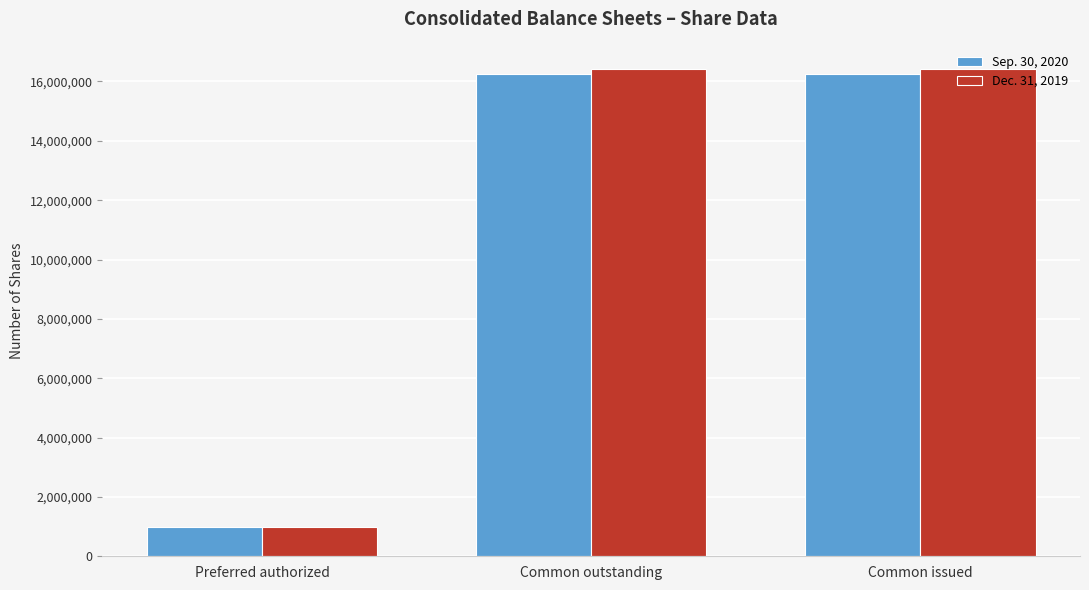

Rank the series at Common issued from highest to lowest value.

Dec. 31, 2019, Sep. 30, 2020